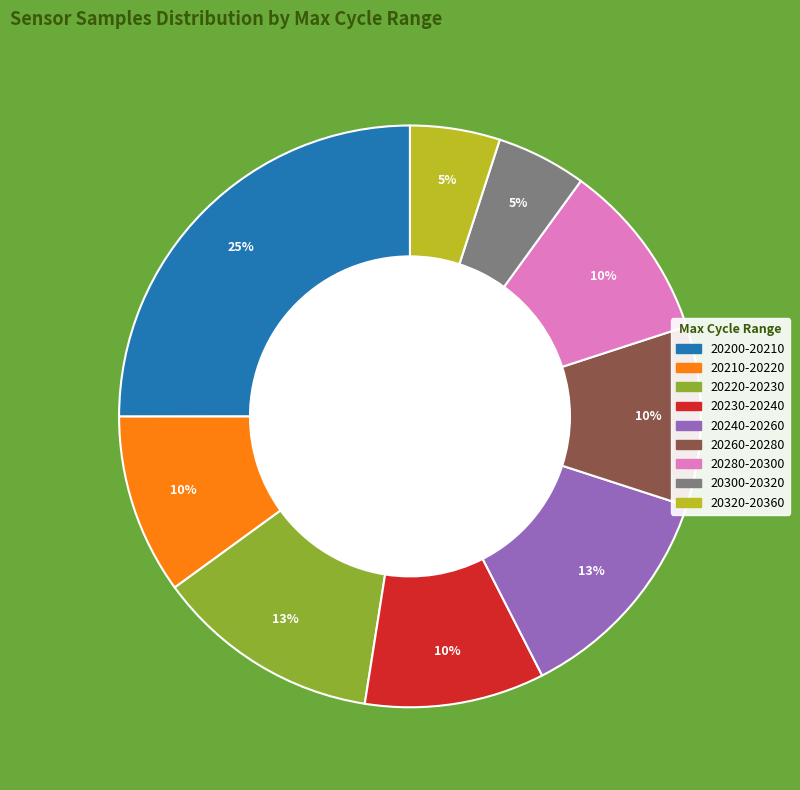

Count the number of slices in the pie.

9